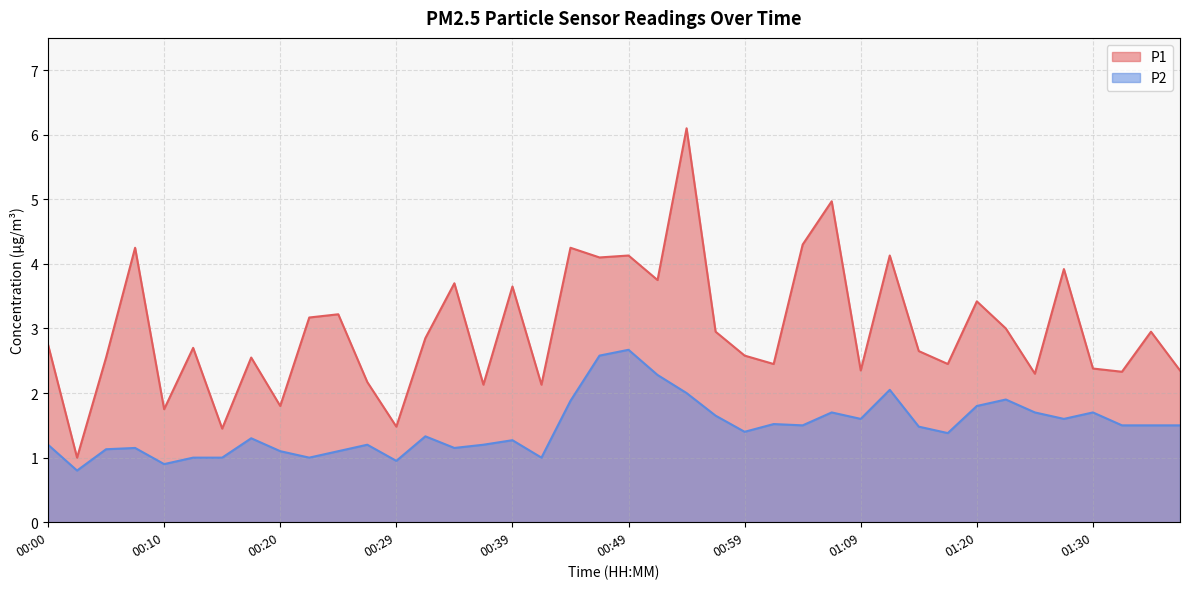

In P1, how many points are higher than both neighbors (excluding endpoints)?

14